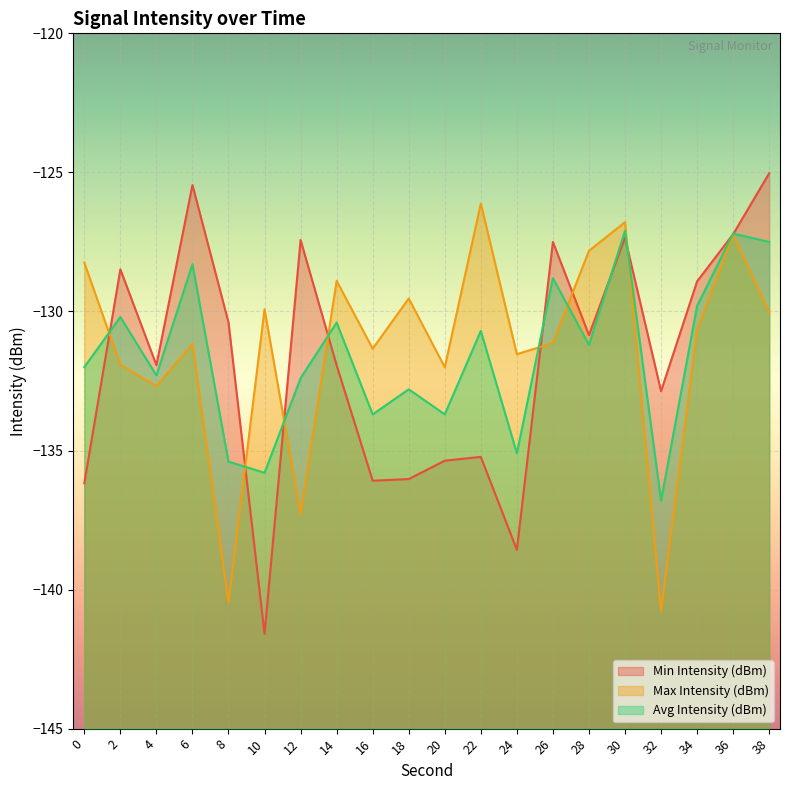

Reading left to right, extract all data points from this chart.

Min Intensity (dBm): 0=-136.2	2=-128.5	4=-131.9	6=-125.5	8=-130.4	10=-141.6	12=-127.4	14=-131.9	16=-136.1	18=-136.0	20=-135.4	22=-135.2	24=-138.6	26=-127.5	28=-130.9	30=-127.3	32=-132.9	34=-128.9	36=-127.2	38=-125.0
Max Intensity (dBm): 0=-128.2	2=-131.9	4=-132.7	6=-131.2	8=-140.5	10=-129.9	12=-137.3	14=-128.9	16=-131.3	18=-129.5	20=-132.0	22=-126.1	24=-131.5	26=-131.1	28=-127.8	30=-126.8	32=-140.8	34=-130.7	36=-127.2	38=-130.0
Avg Intensity (dBm): 0=-132.0	2=-130.2	4=-132.3	6=-128.3	8=-135.4	10=-135.8	12=-132.4	14=-130.4	16=-133.7	18=-132.8	20=-133.7	22=-130.7	24=-135.1	26=-128.8	28=-131.2	30=-127.1	32=-136.8	34=-129.8	36=-127.2	38=-127.5